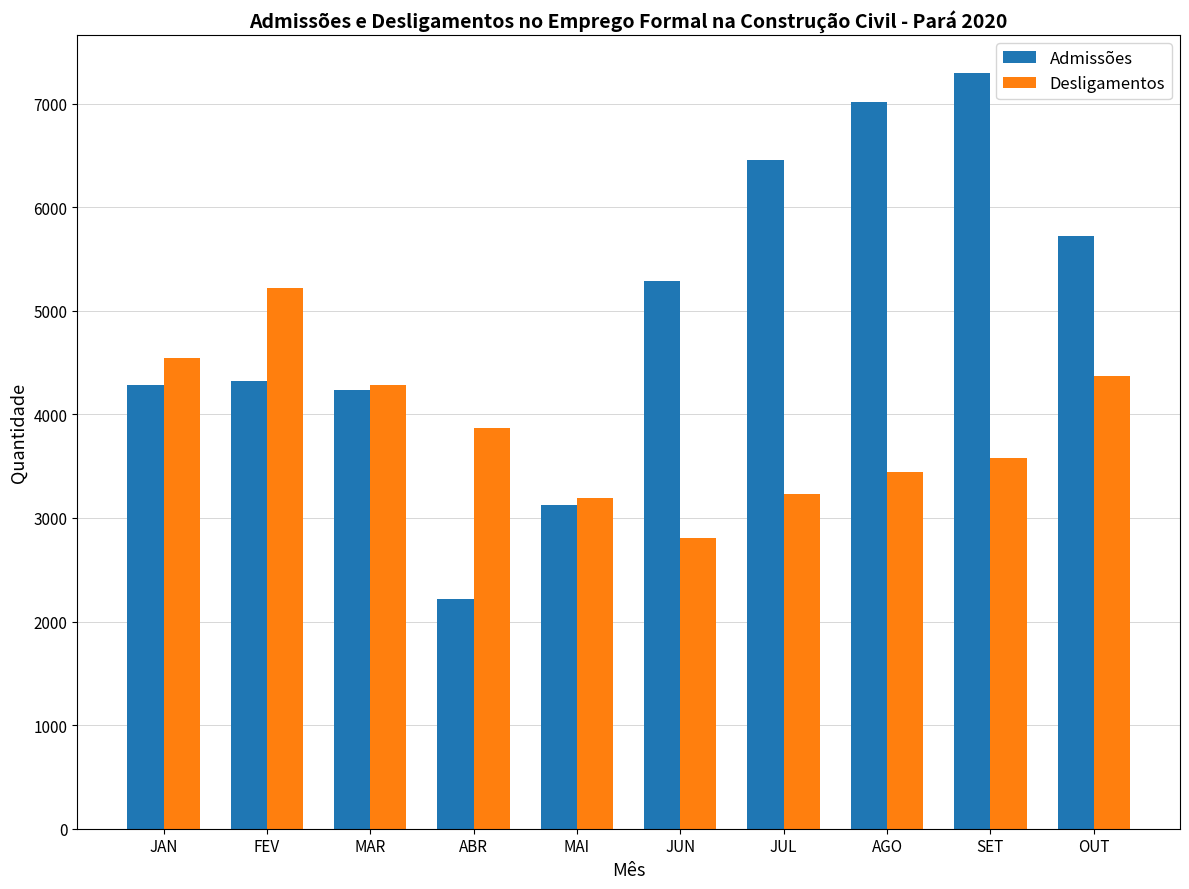

How many categories are shown in the chart?

10